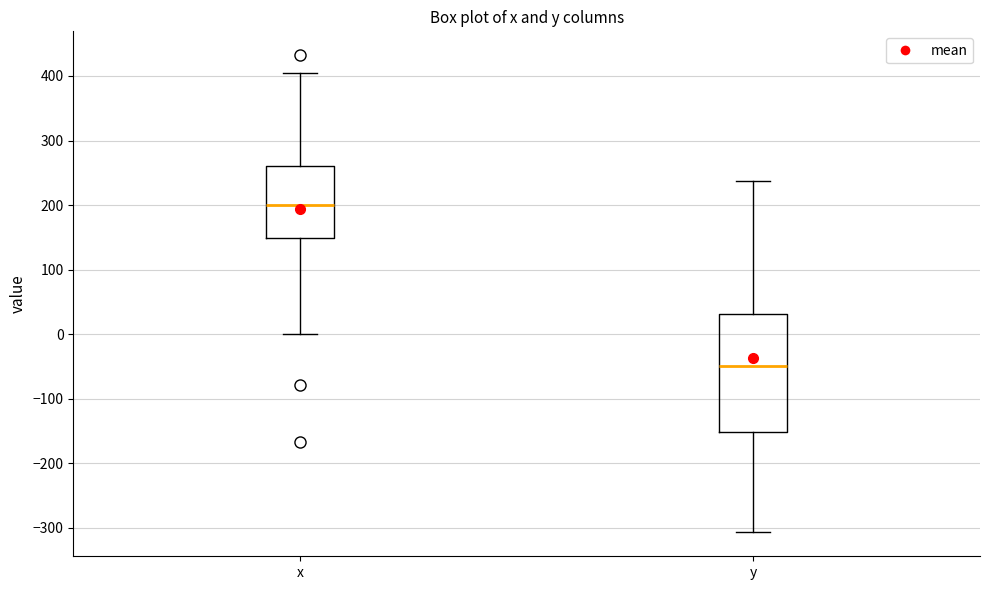

Which box's median line is the lowest?

y